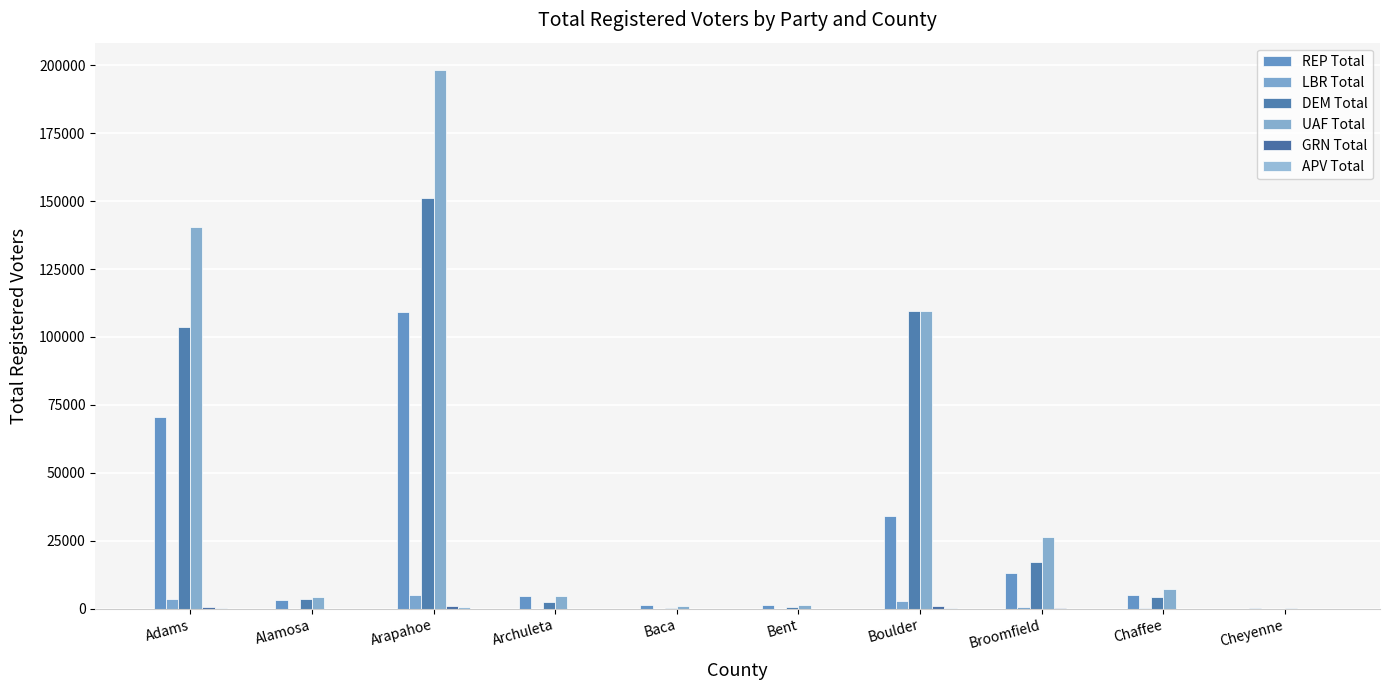

Where does the DEM Total series first go above 4364?

Adams